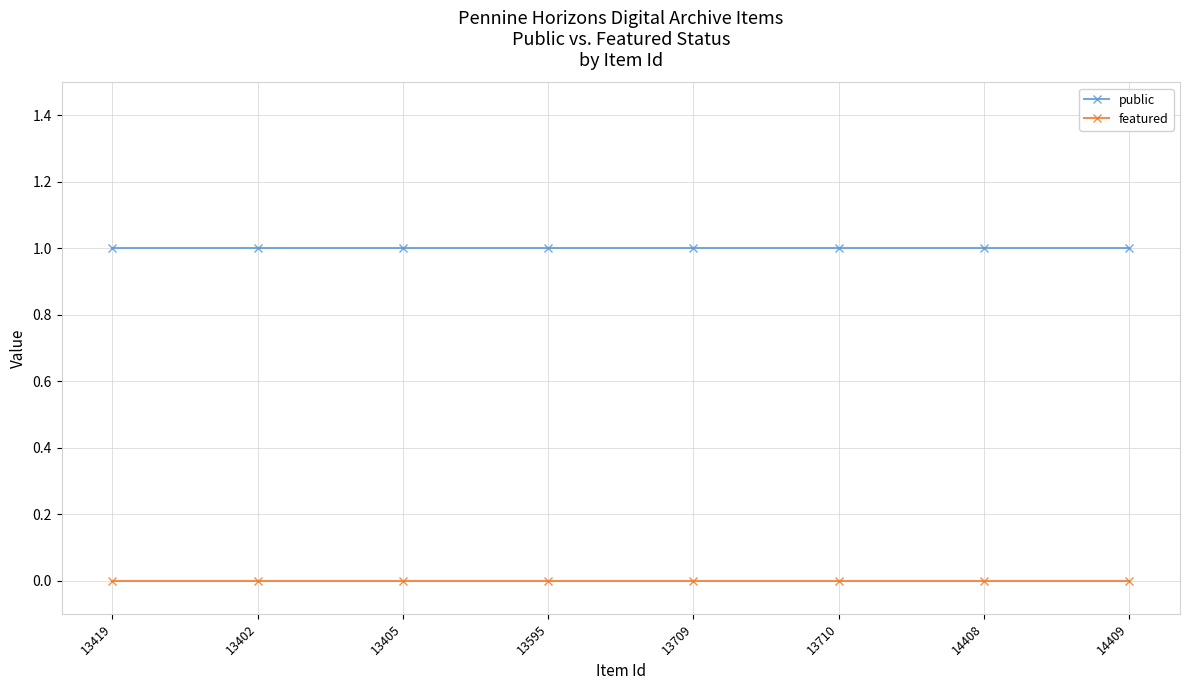

True or false: public and featured intersect in this chart.

False